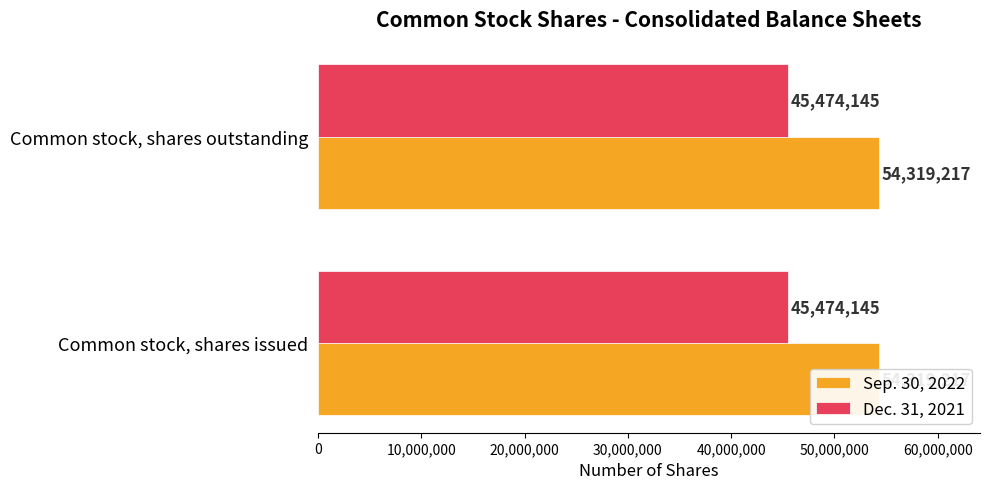

What is the maximum value for Sep. 30, 2022?

54319217